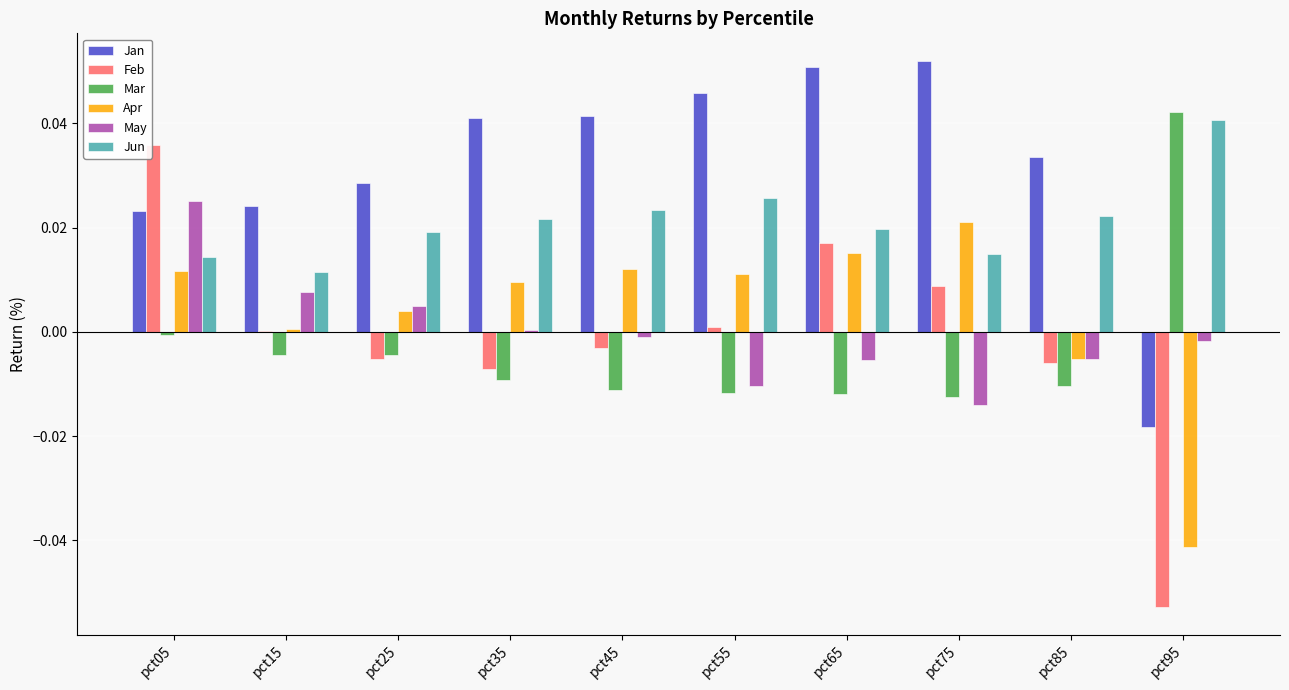

Which series has the largest total across all categories?

Jan